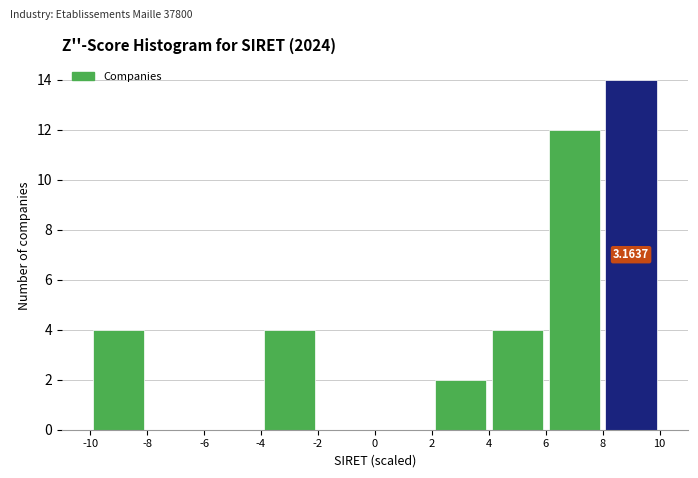

Over which range of the x-axis is the bar tallest?

8 to 10